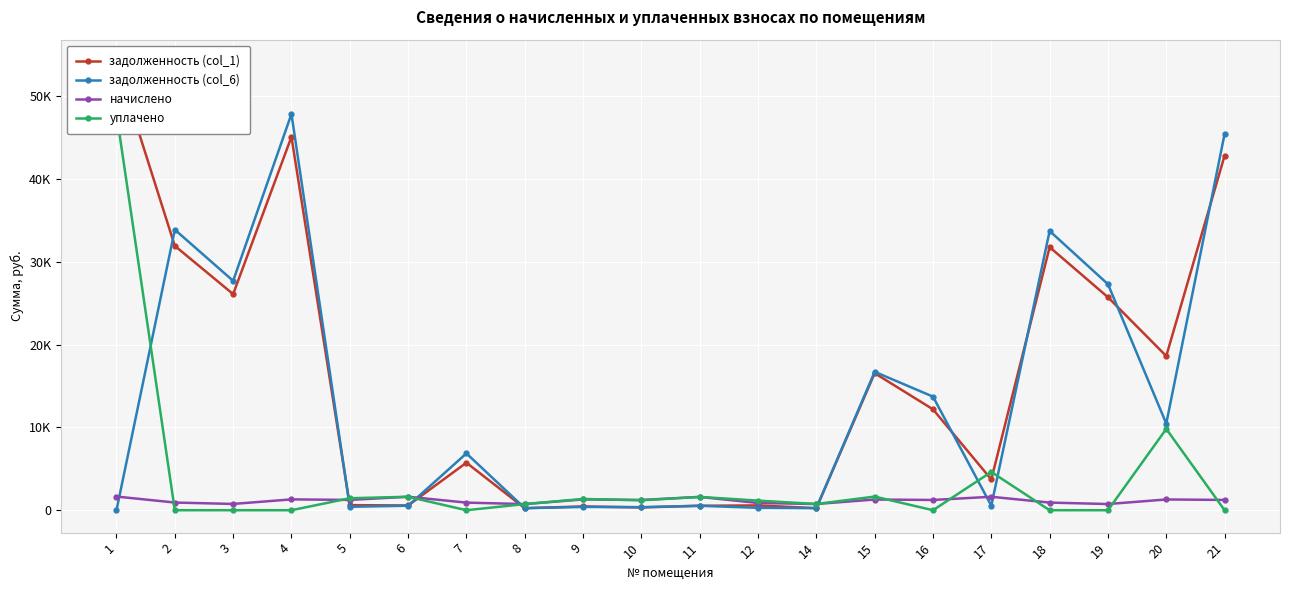

Reading right to left, list all the values displayed in this chart.

задолженность (col_1): 42800.6	18611.0	25710.7	31760.3	3715.9	12179.7	16541.9	250.3	581.2	535.8	335.4	457.6	247.4	5737.1	571.9	615.8	45069.2	26088.8	31911.1	54097.9
задолженность (col_6): 45425.3	10456.4	27287.4	33708.0	541.0	13711.2	16709.0	250.3	292.1	535.8	371.7	399.9	247.4	6860.9	541.7	415.1	47833.0	27688.7	33868.1	0.0
начислено: 1242.9	1297.8	746.6	922.3	1622.8	1238.5	1291.3	751.0	871.8	1607.5	1236.4	1302.2	742.3	917.9	1625.0	1245.1	1308.8	757.6	926.7	1651.4
уплачено: 0.0	9814.3	0.0	0.0	4620.6	0.0	1647.6	751.0	1162.4	1607.5	1200.0	1359.9	742.3	0.0	1625.0	1446.8	0.0	0.0	0.0	47890.0